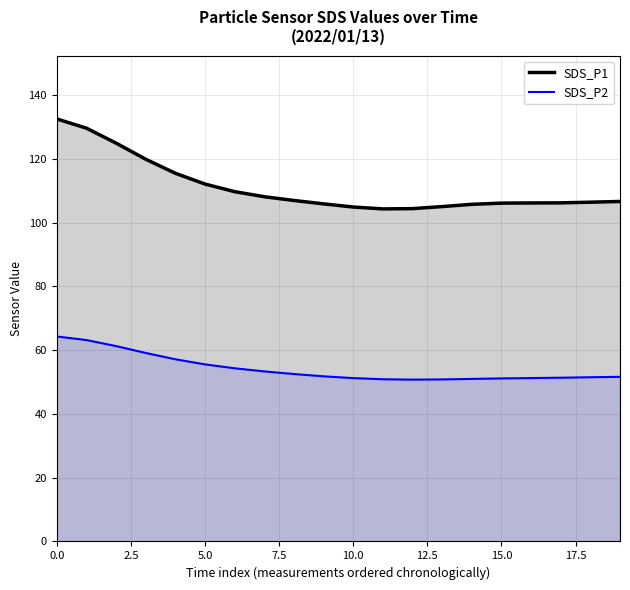

What is the difference between the highest and lowest values at 16?

54.9